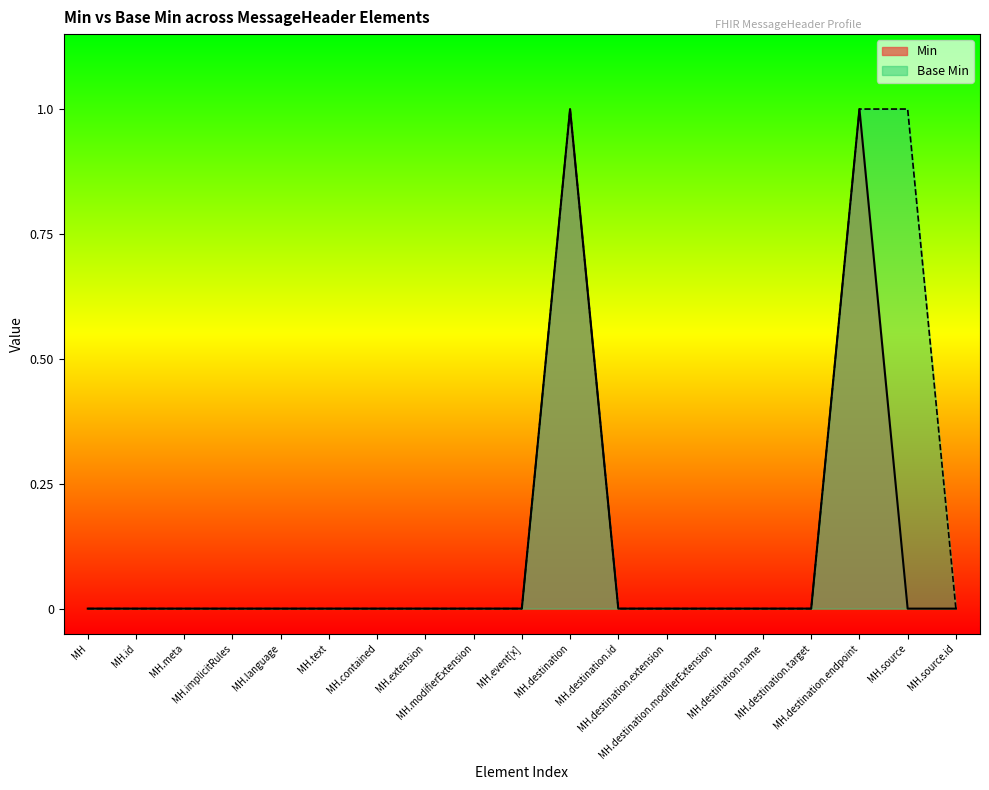

Which series has the largest total across all categories?

Base Min